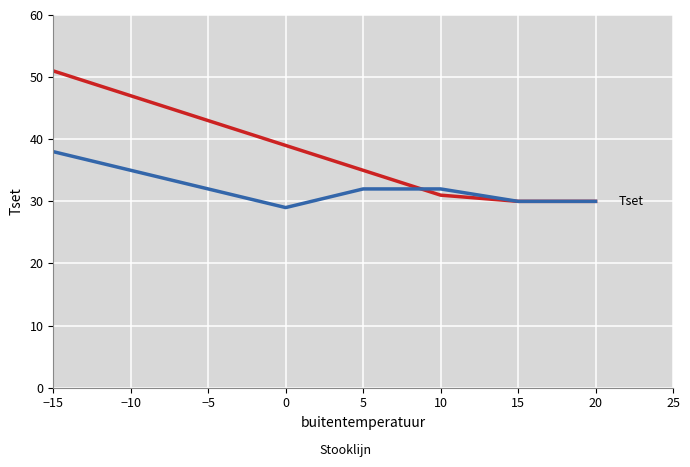

What is the spread (max minus min) of values at −15?

13